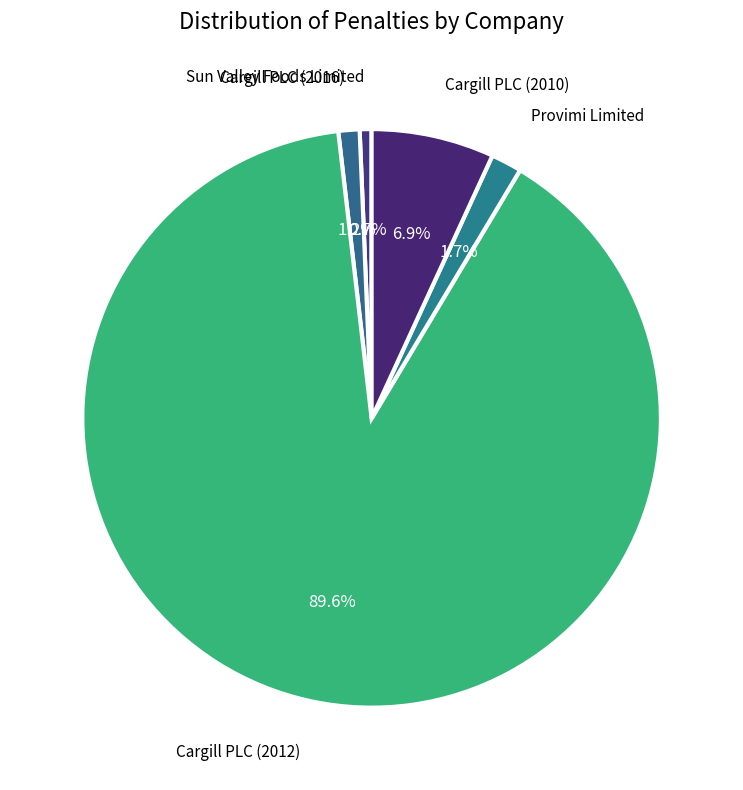

What percentage is the Provimi Limited slice, to the nearest percent?

2%